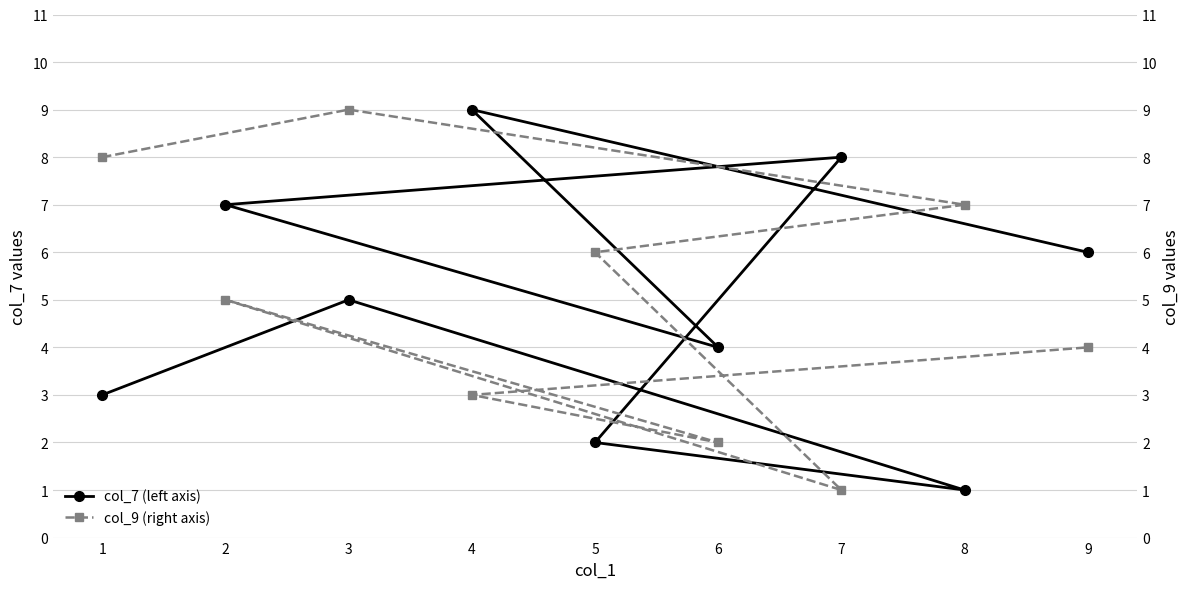

True or false: col_7 (left axis) has a value of 5 at 3.

True